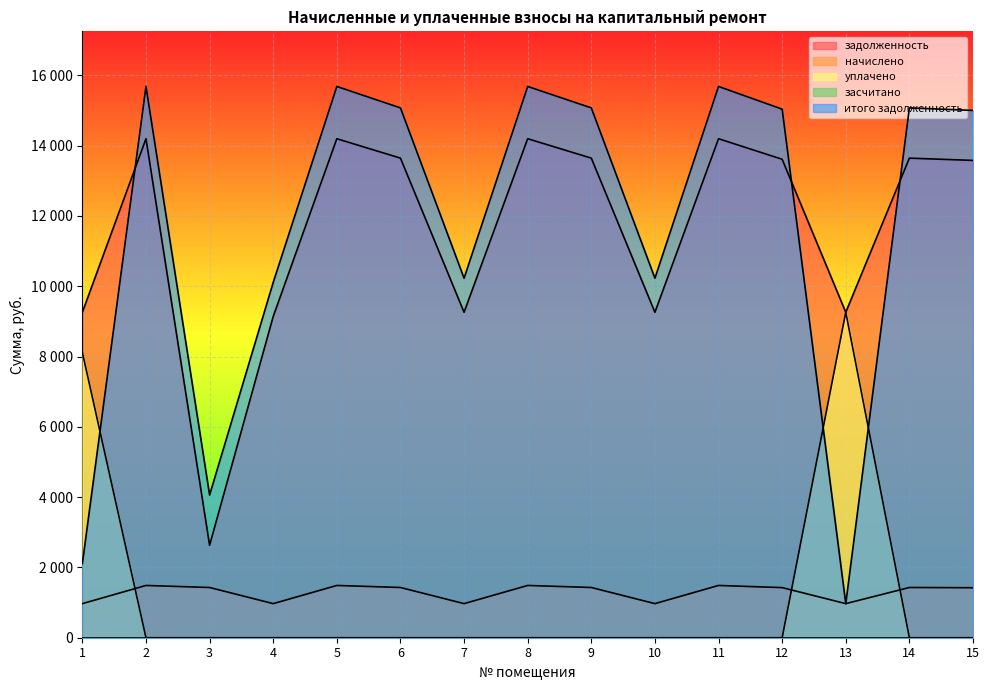

True or false: задолженность and уплачено intersect in this chart.

False